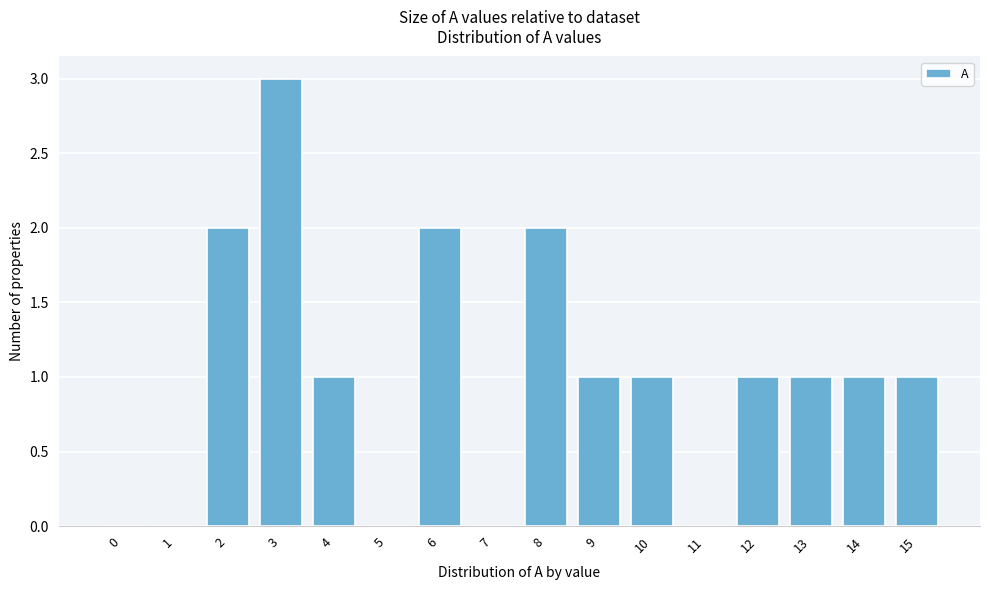

Reading right to left, transcribe all the data shown in this chart.

15=1	14=1	13=1	12=1	11=0	10=1	9=1	8=2	7=0	6=2	5=0	4=1	3=3	2=2	1=0	0=0